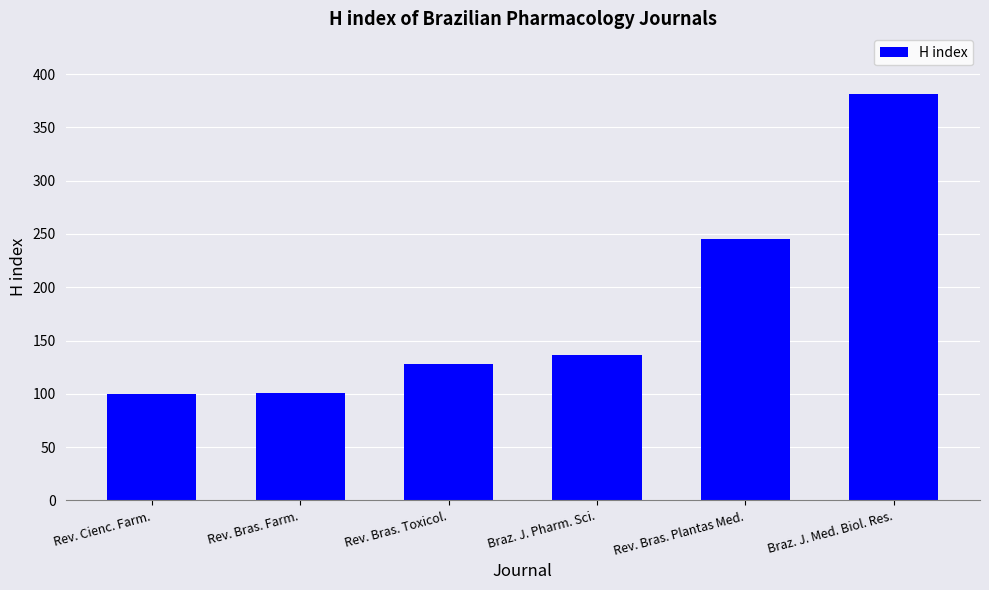

What value does the data have at Rev. Bras. Toxicol., to the nearest 10?

130